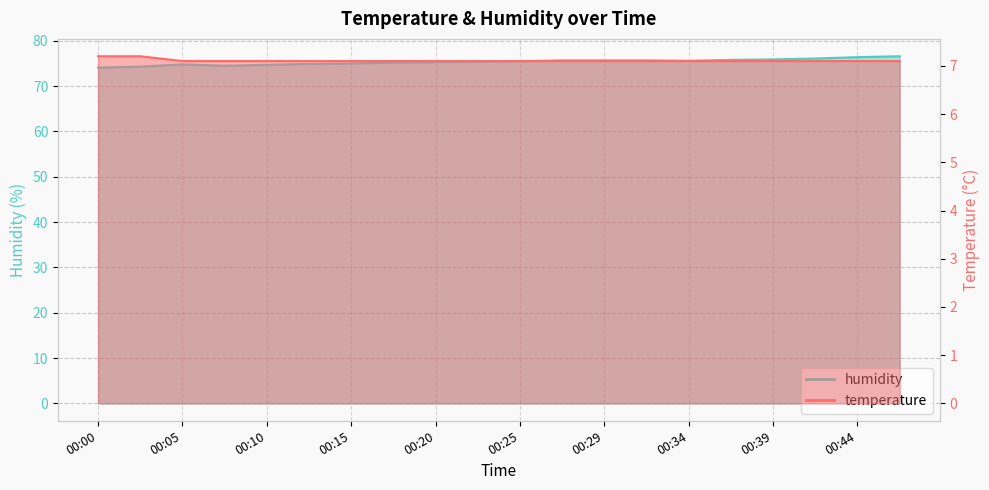

What is the difference between the maximum and second lowest values in the humidity series?

2.3